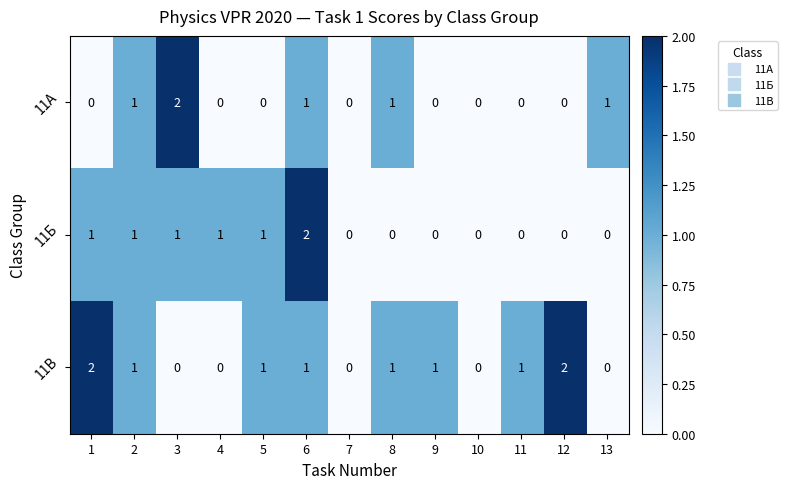

Is it true that 11В equals 1 at 8?

True